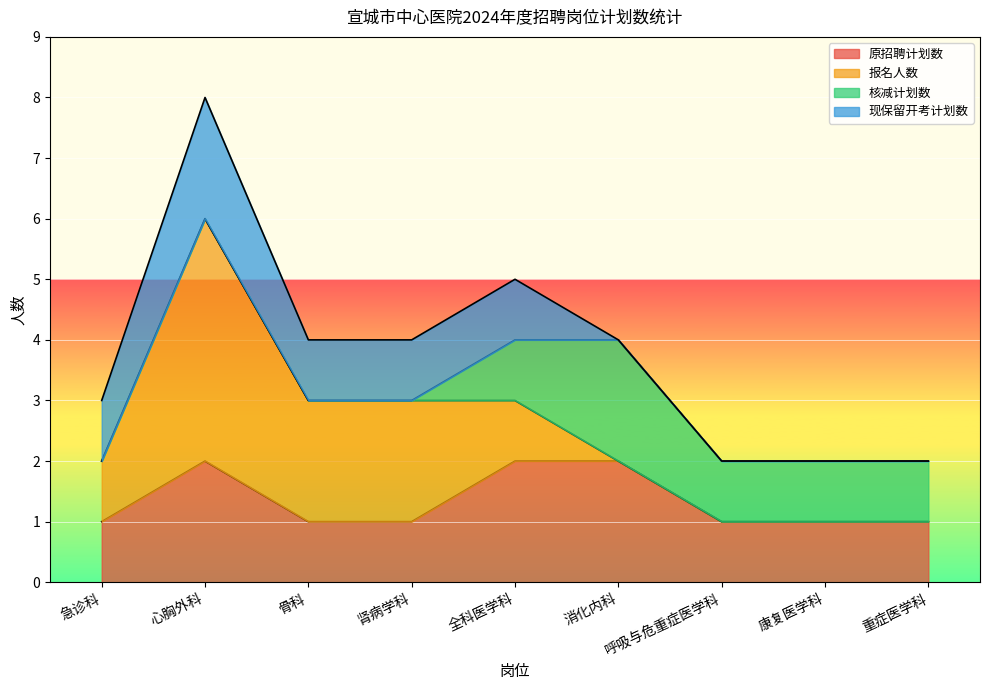

What is the sum of the 报名人数 values at 骨科 and 消化内科?

2